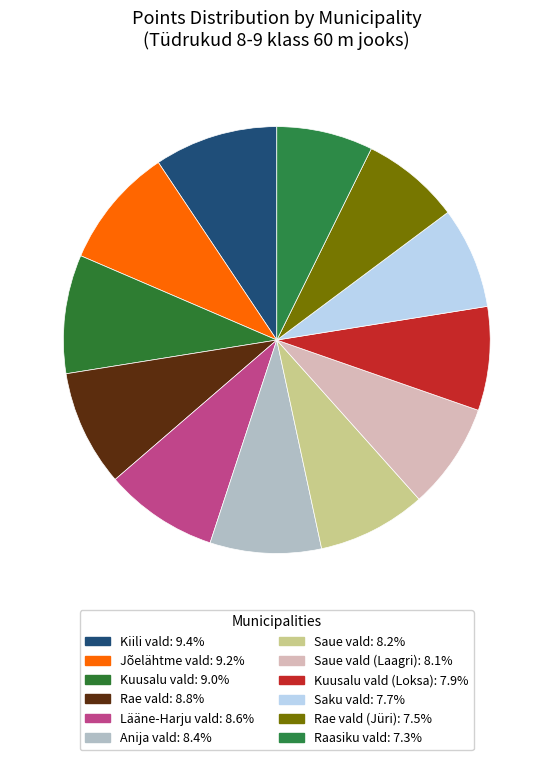

How many slices are in this pie chart?

12